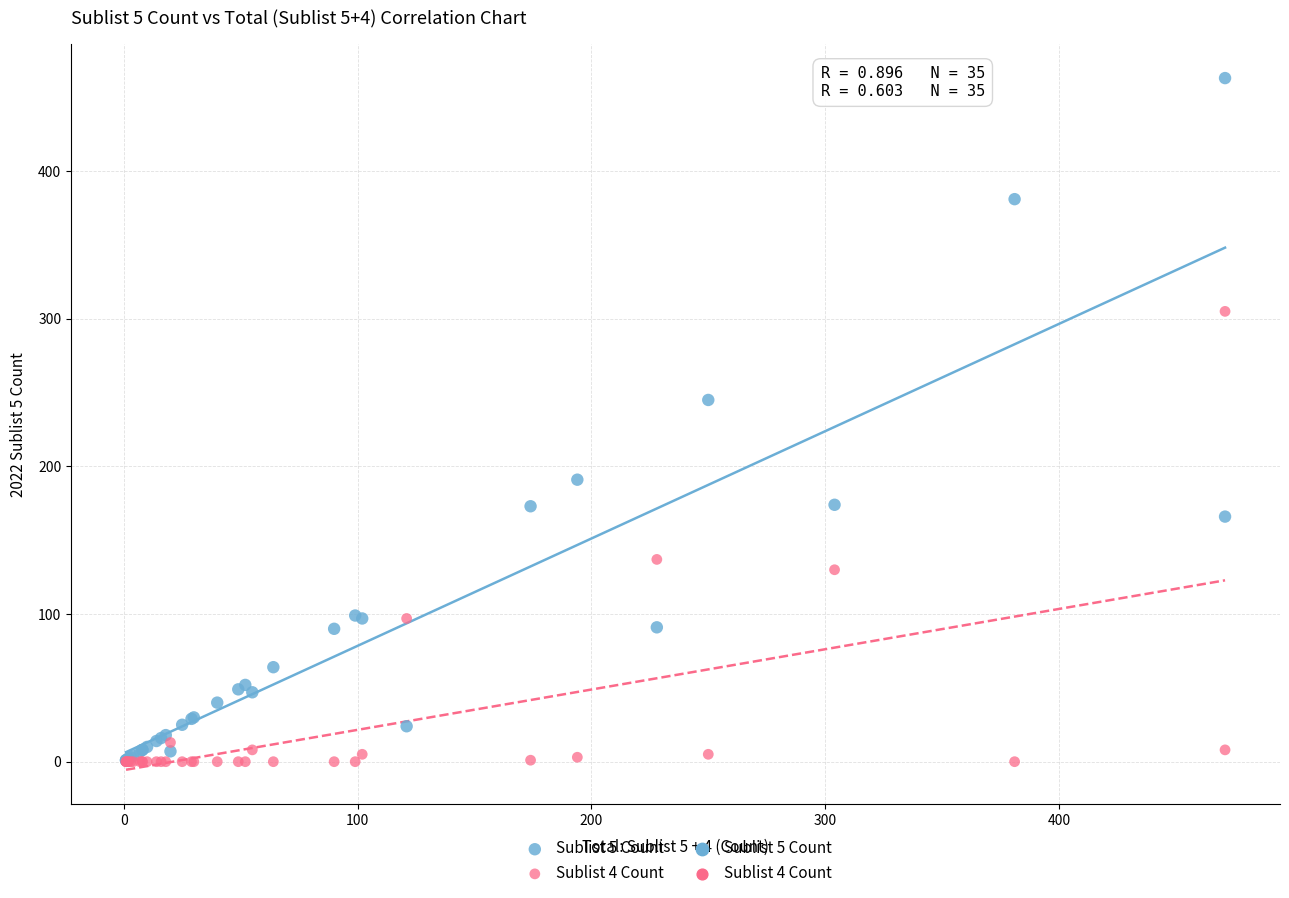

Across all series, what Y value is closest to 231?

245